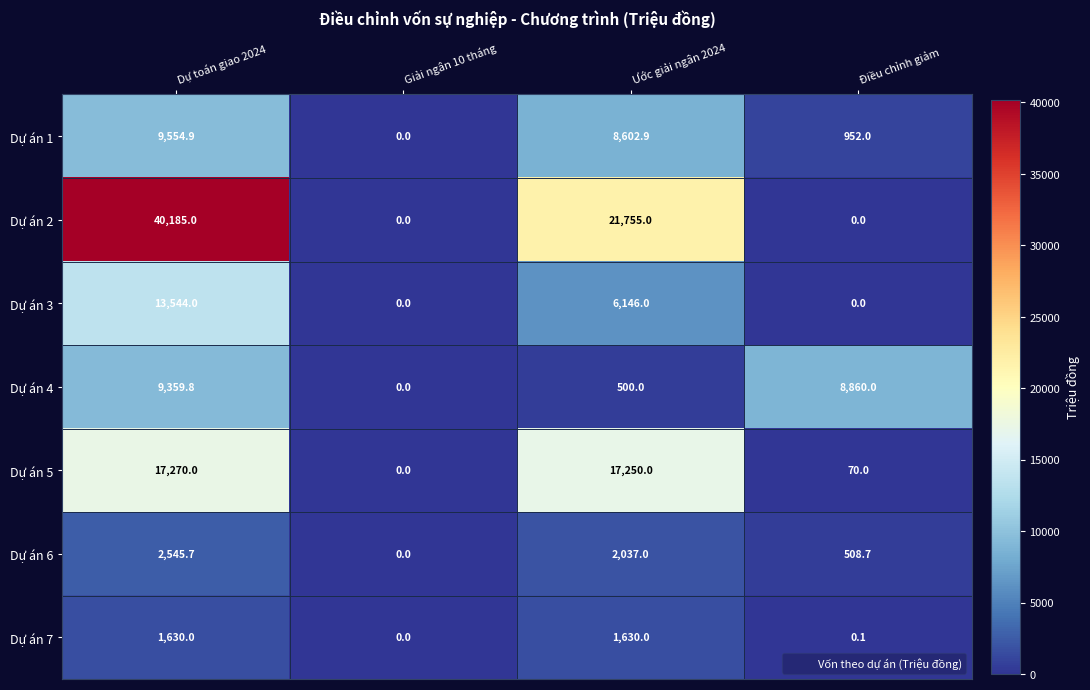

Is it true that Dự án 5 equals 0.0 at Giải ngân 10 tháng?

True